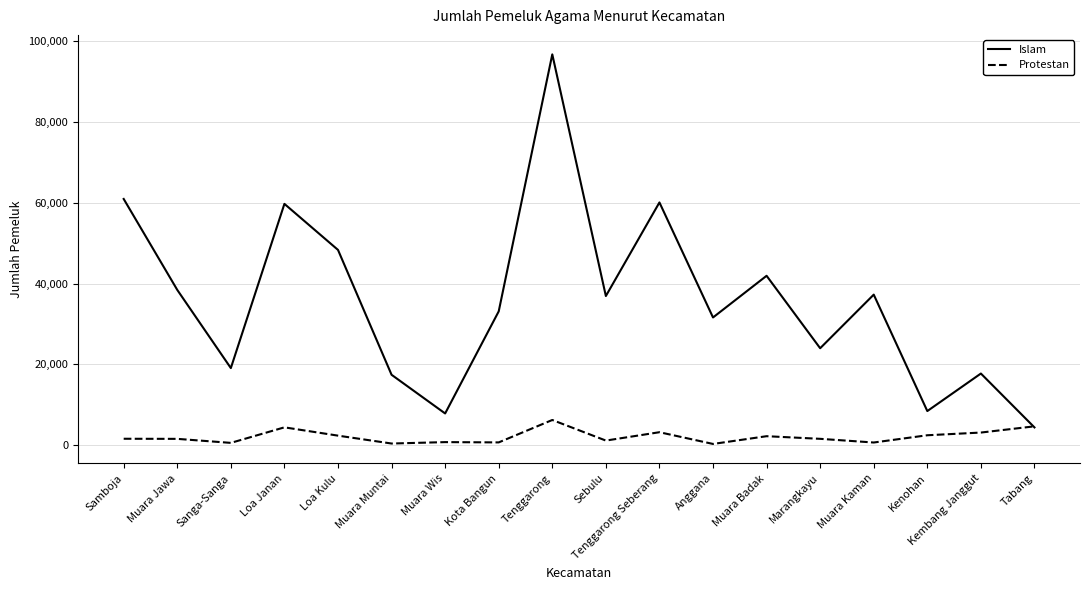

At which label is Islam closest to 50582?

Loa Kulu